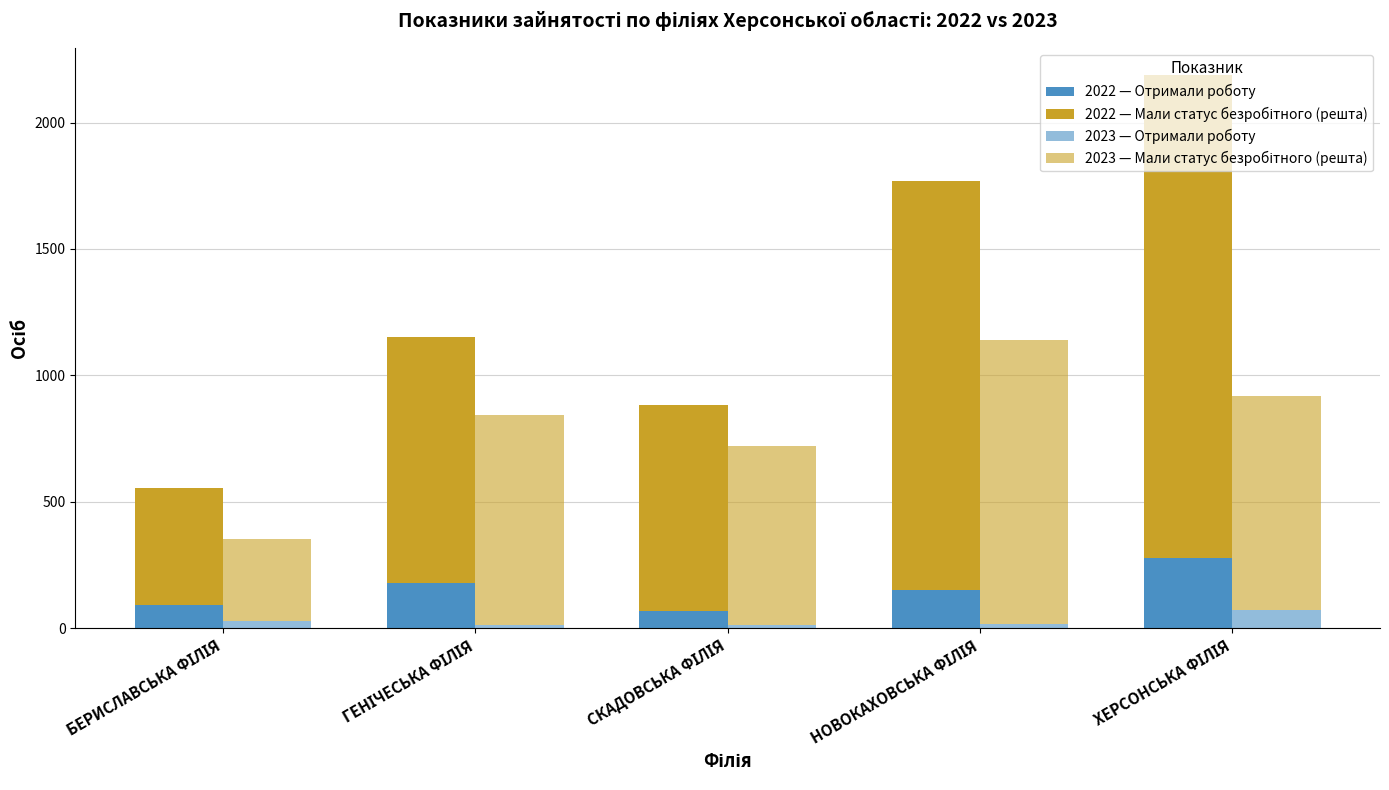

At how many categories does at least one series exceed 1614?

2